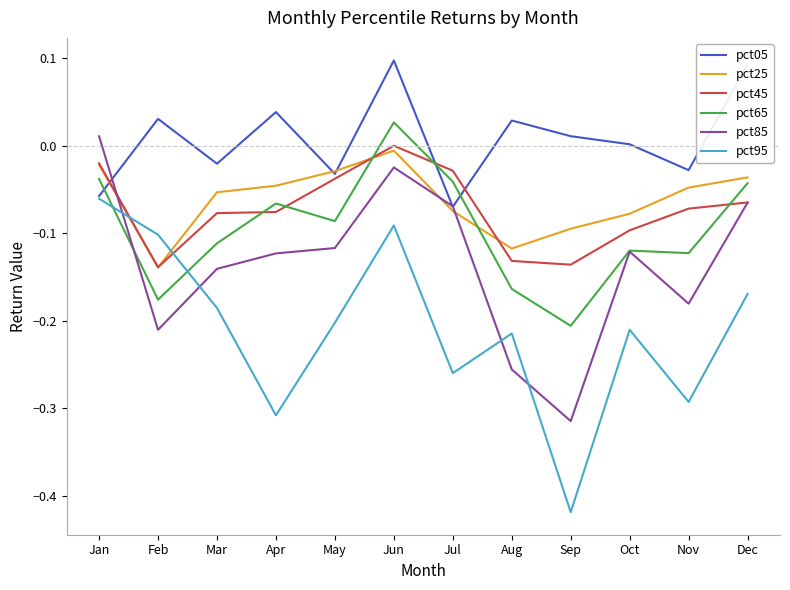

At which category is the sum across all series the highest?

Jun